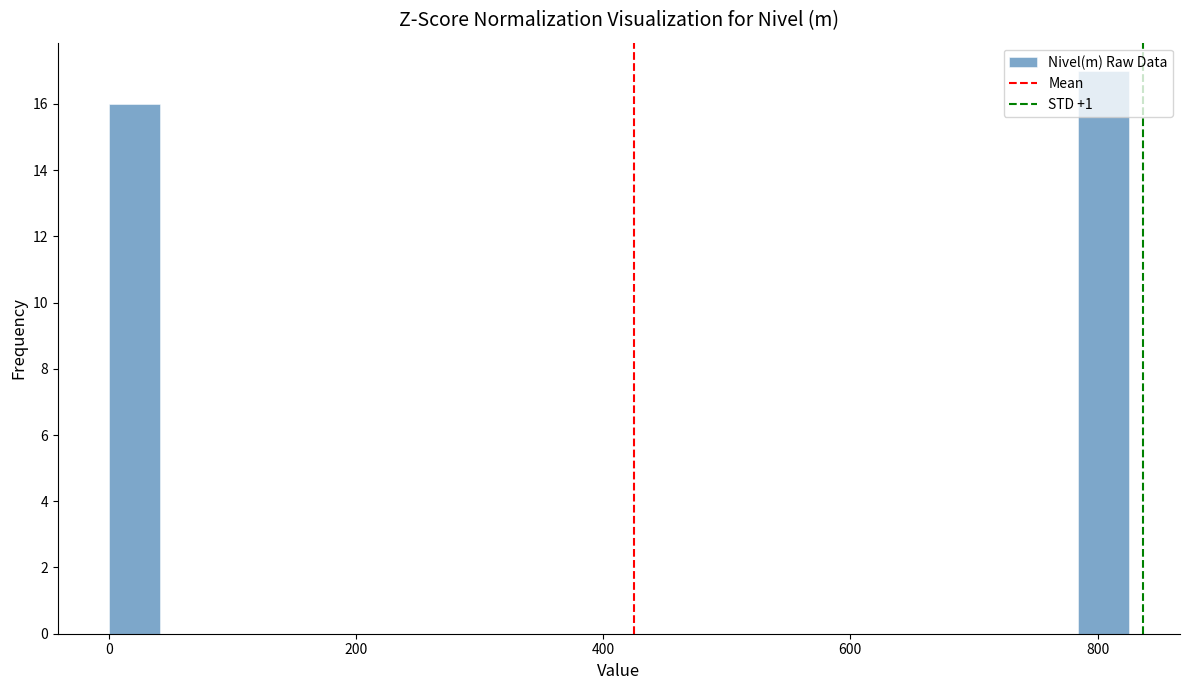

Read against the x-axis, roughly where is the centre of the tallest bar?

800